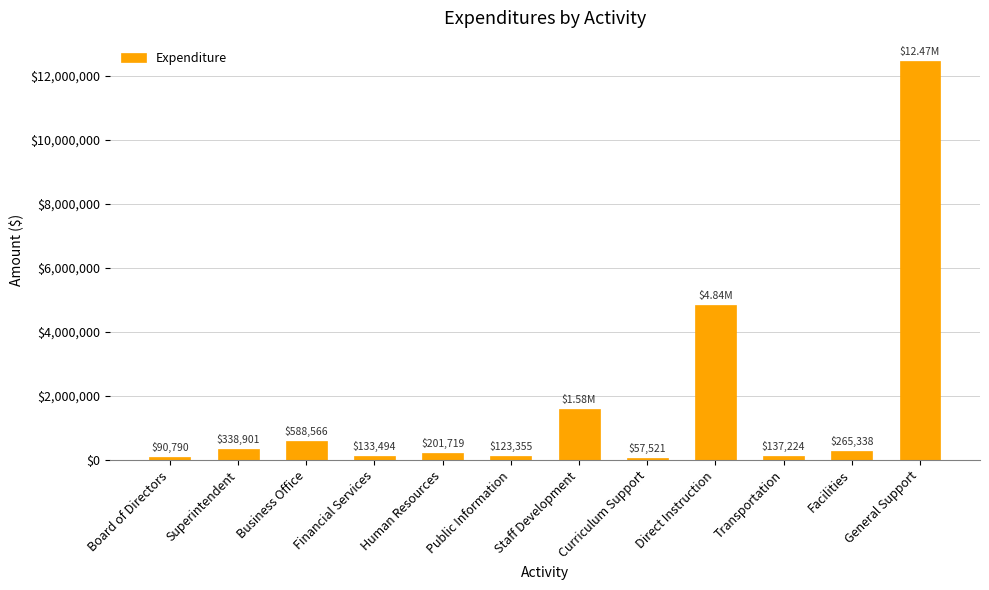

What is the change in value from Financial Services to Facilities?

+131843.9